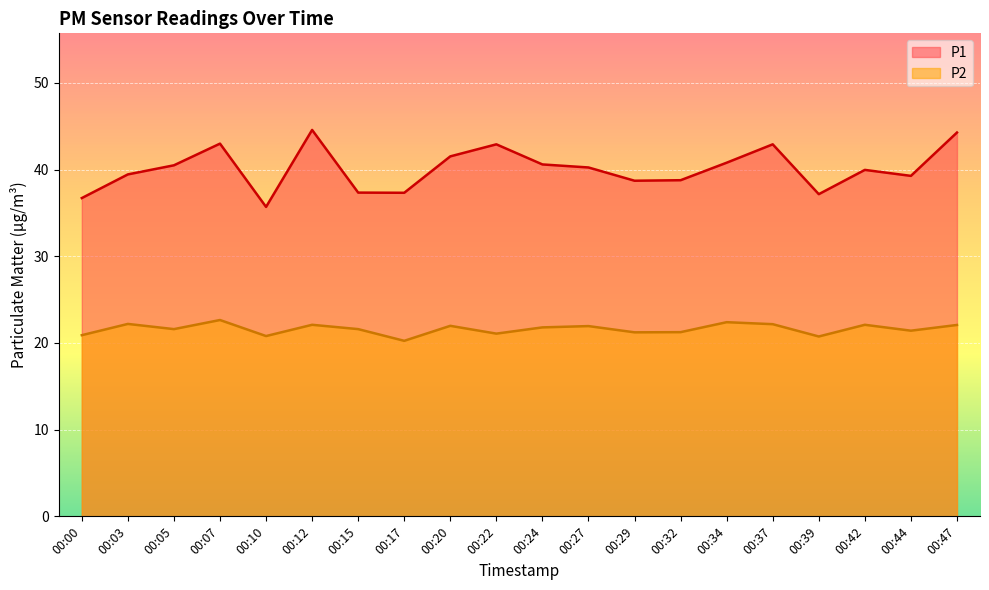

What is the sum of all P2 values?

432.3